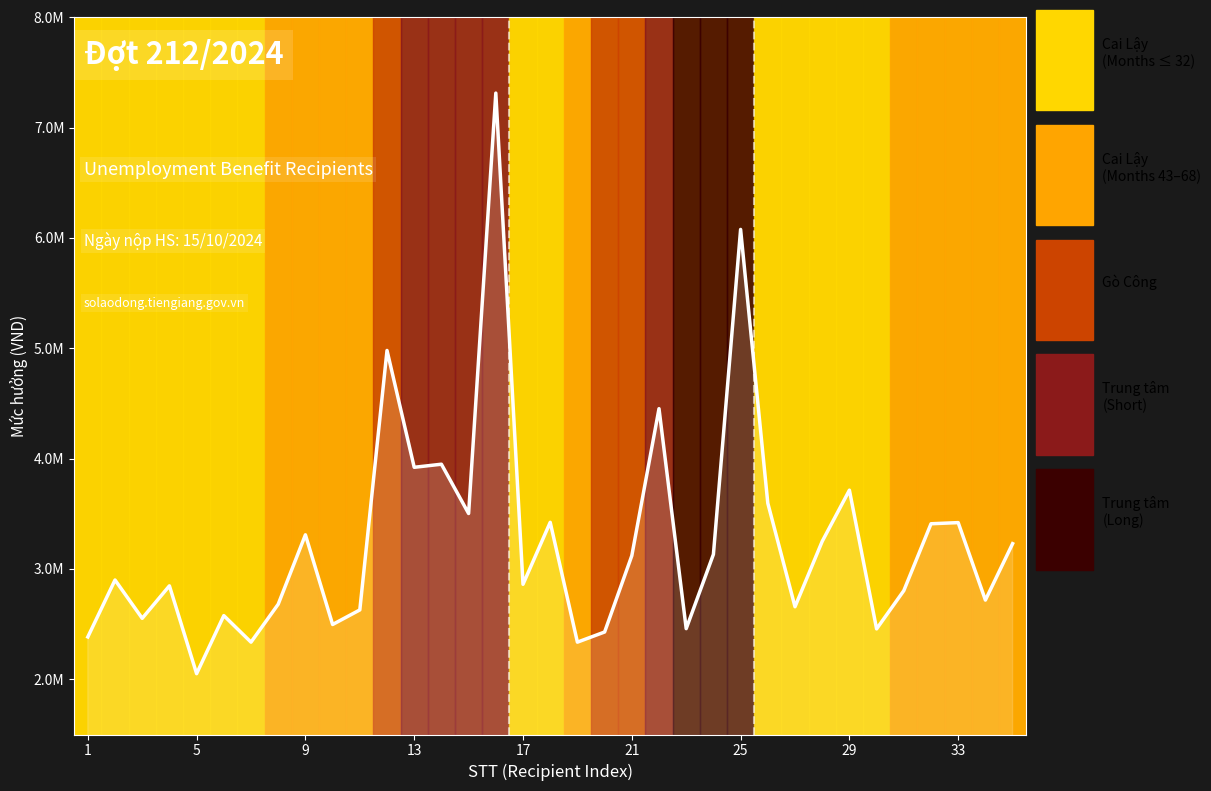

True or false: there are more than 1 points higher than both neighbors.

True